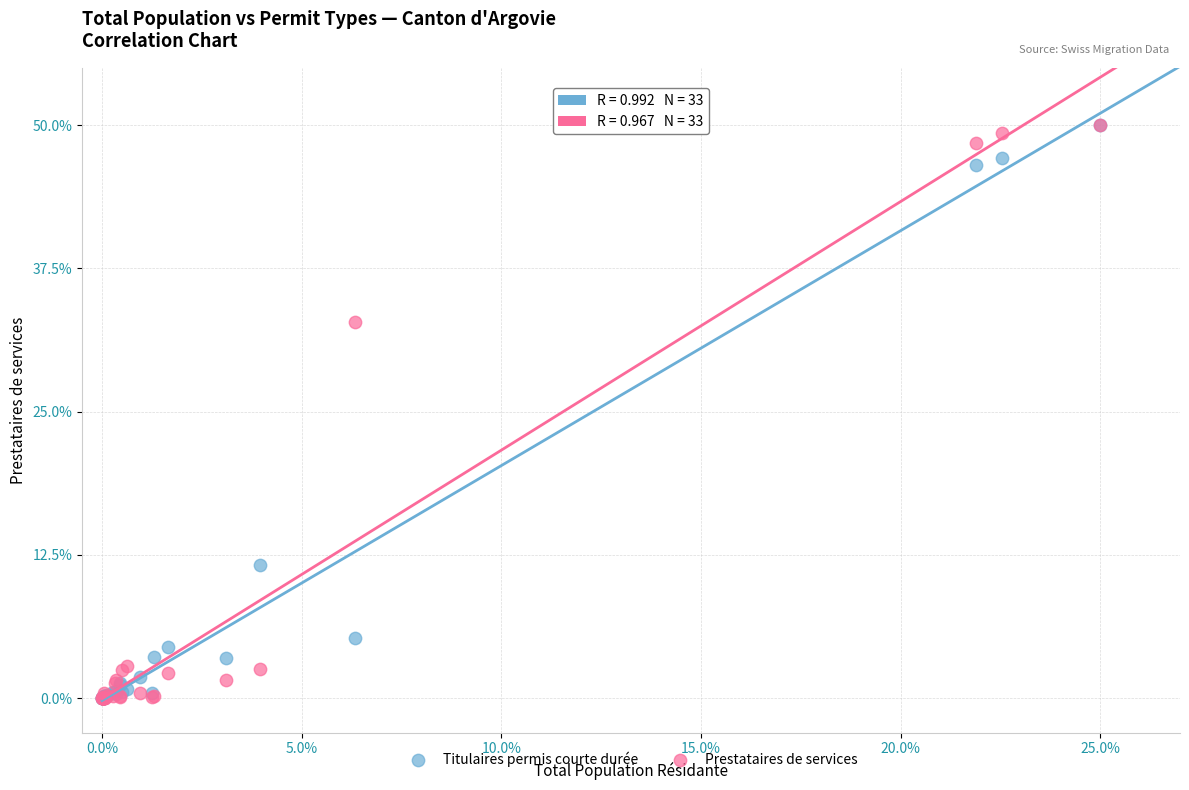

Across all series, what Y value is closest to 25?

32.9